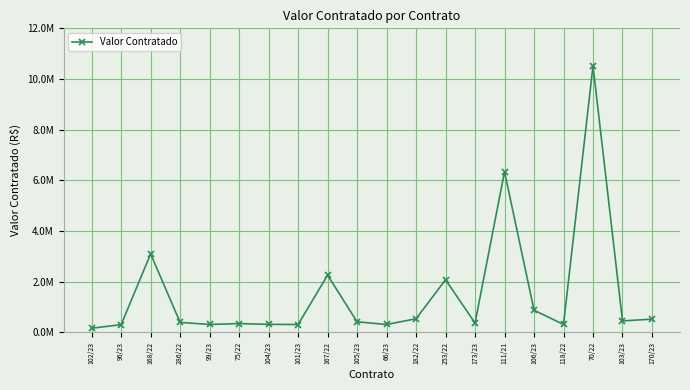

What is the label of the 2nd point from the right?

103/23